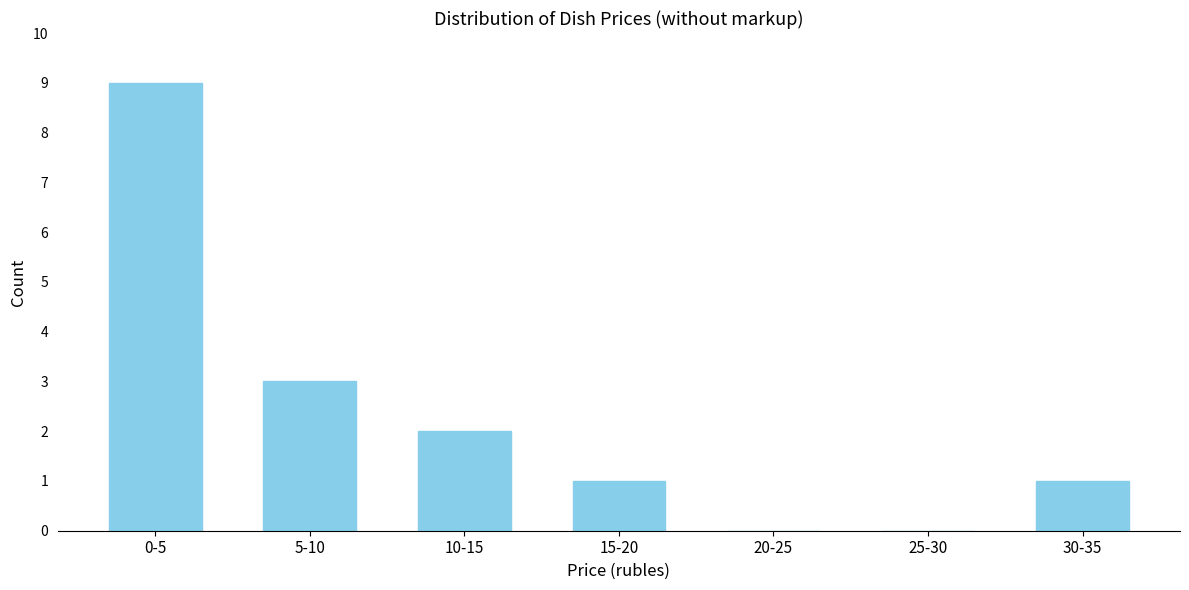

Reading right to left, list all the values displayed in this chart.

30-35=1	25-30=0	20-25=0	15-20=1	10-15=2	5-10=3	0-5=9